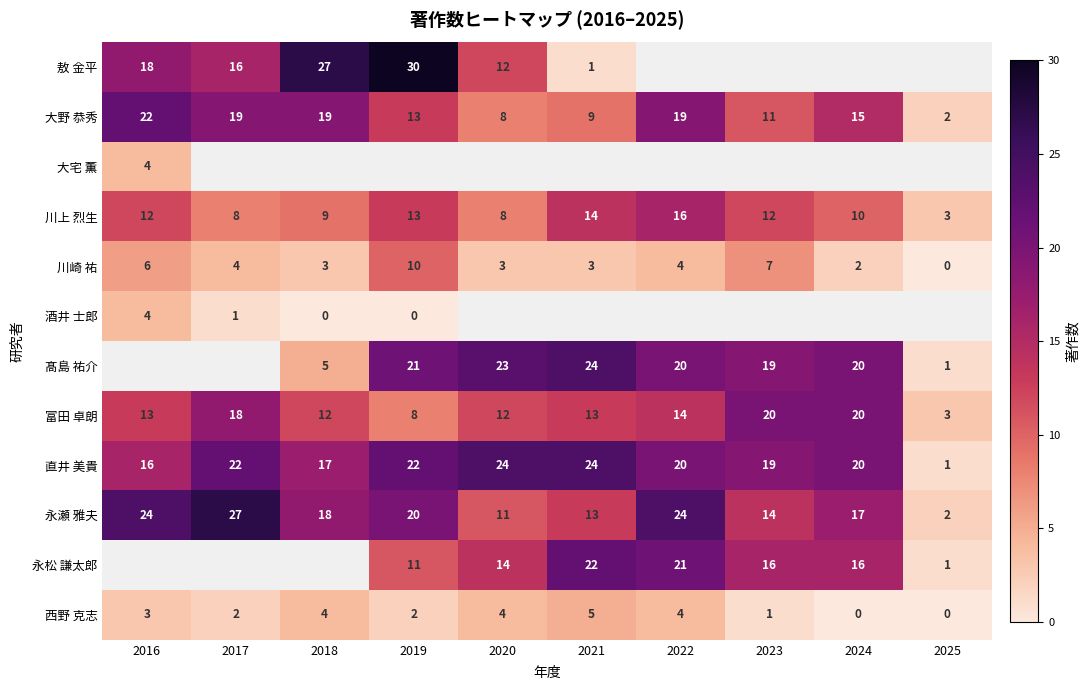

What is the sum of all 川崎 祐 values?

42